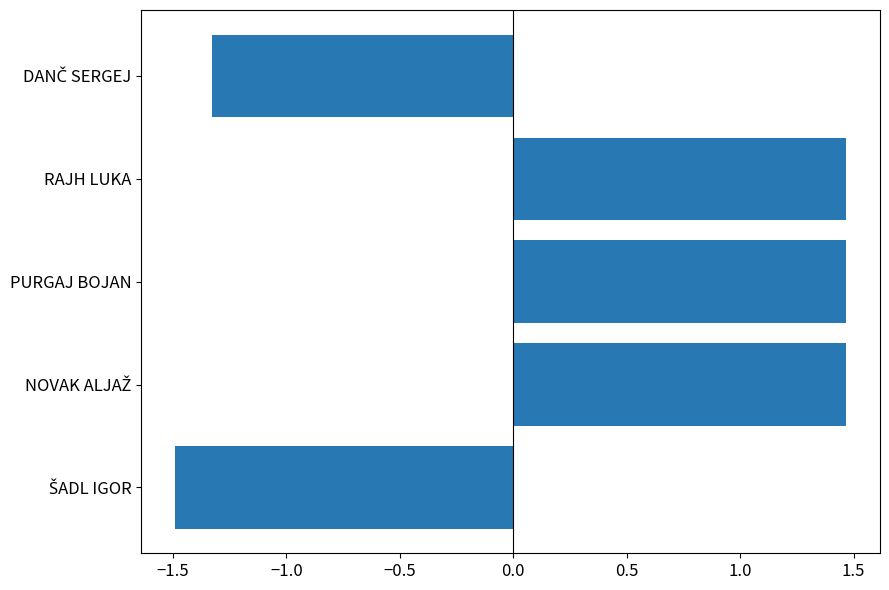

What is the difference between the second highest and minimum values?

3.0